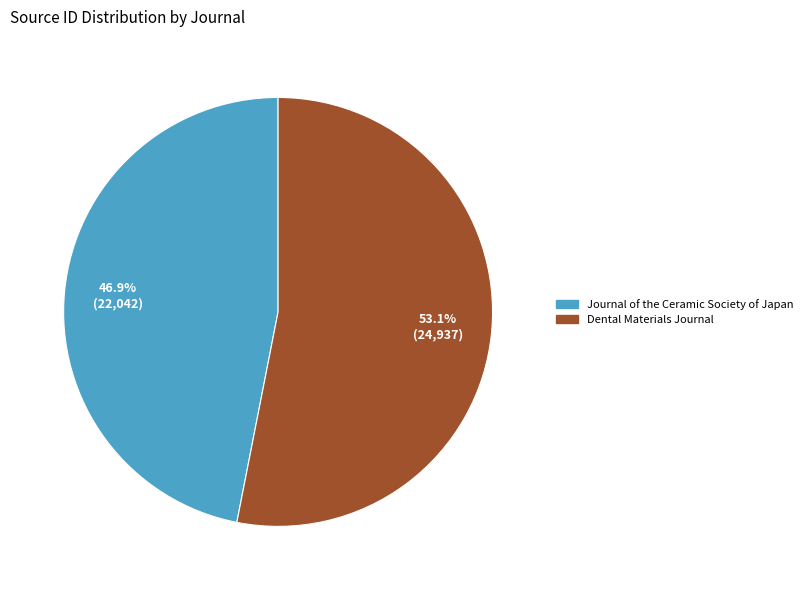

What is the ratio of the value at Dental Materials Journal to the value at Journal of the Ceramic Society of Japan?

1.1